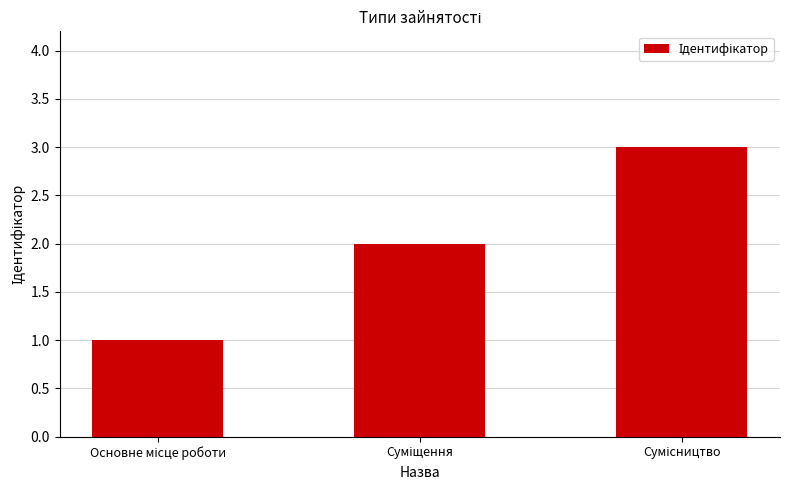

What is the value of the 1st bar from the left?

1